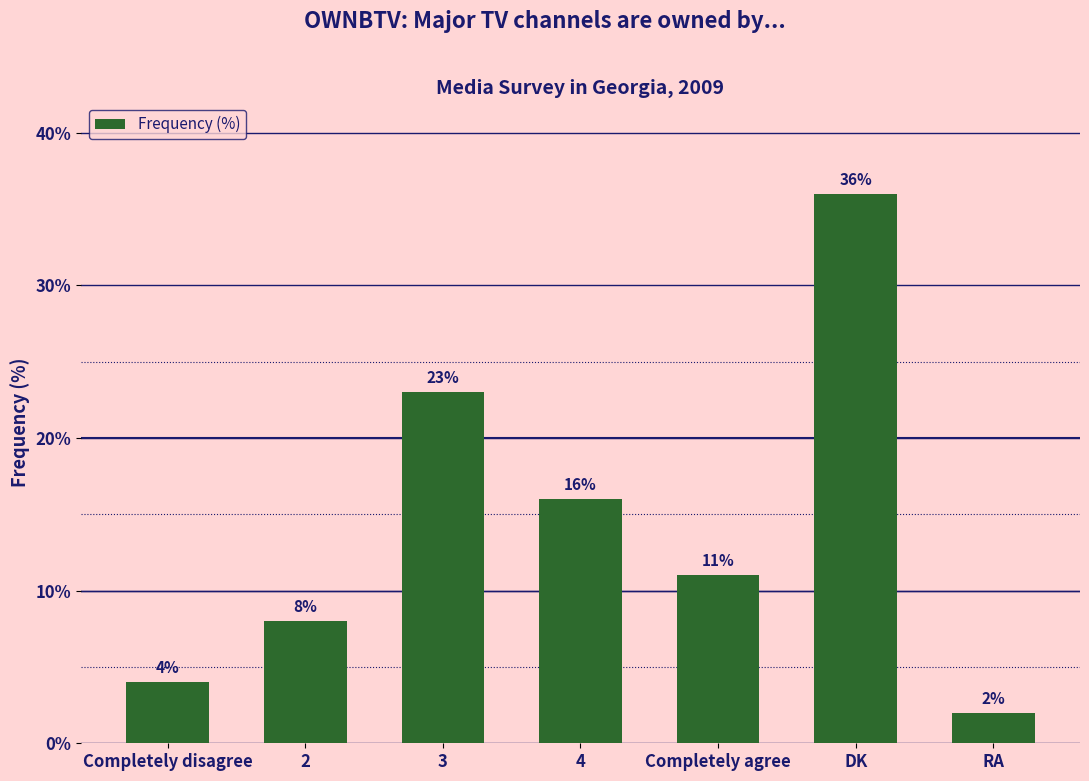

What value does the data have at 3, to the nearest 10?

20